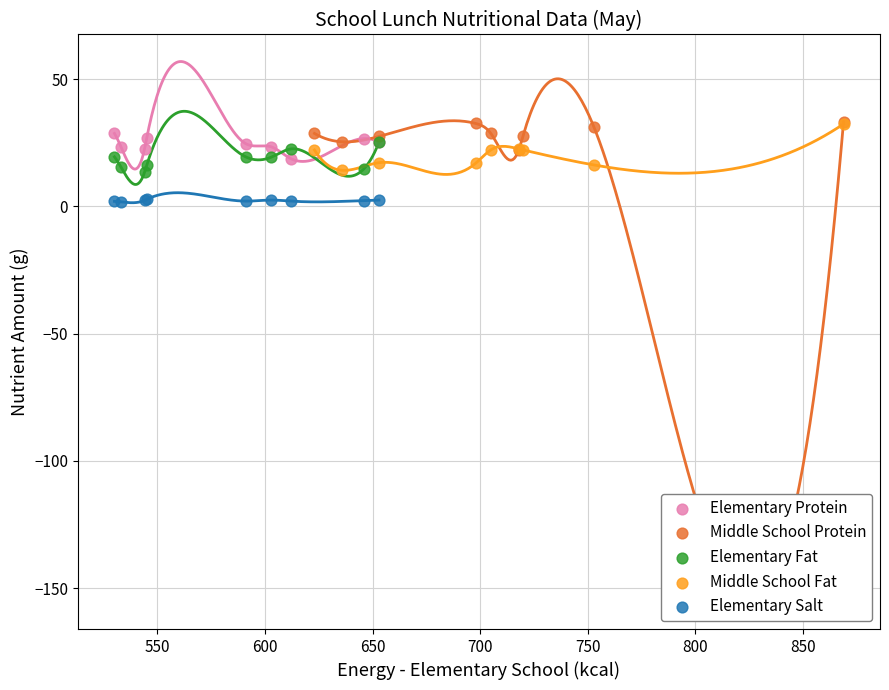

Which series contains the lowest Y value?

Elementary Salt